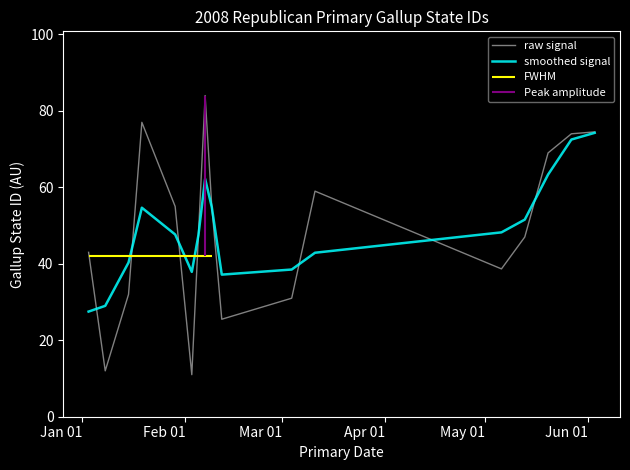

How many times do smoothed signal and raw signal cross each other?

8